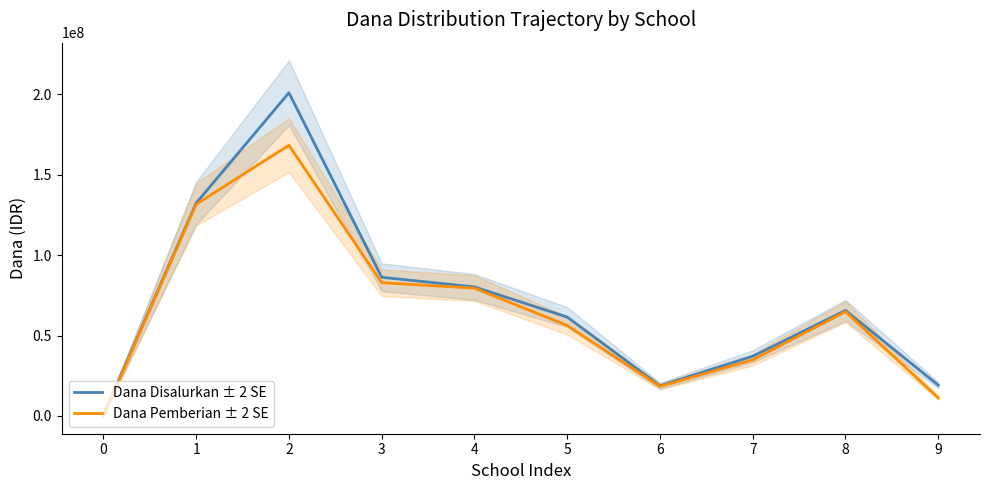

Reading left to right, what are all the values shown in this chart?

Dana Disalurkan ± 2 SE: 0=750000	1=132375000	2=201000000	3=86250000	4=80250000	5=61500000	6=18750000	7=37125000	8=65625000	9=19125000
Dana Pemberian ± 2 SE: 0=0	1=131625000	2=168375000	3=82875000	4=79500000	5=56250000	6=18375000	7=34875000	8=64875000	9=11250000